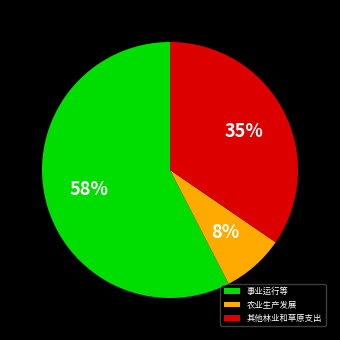

How many segments does this pie chart have?

3